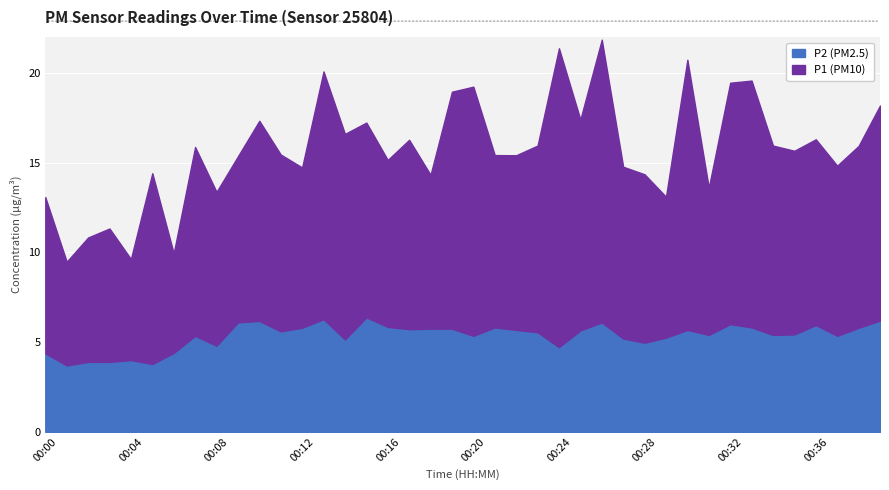

How many series are shown in this chart?

2